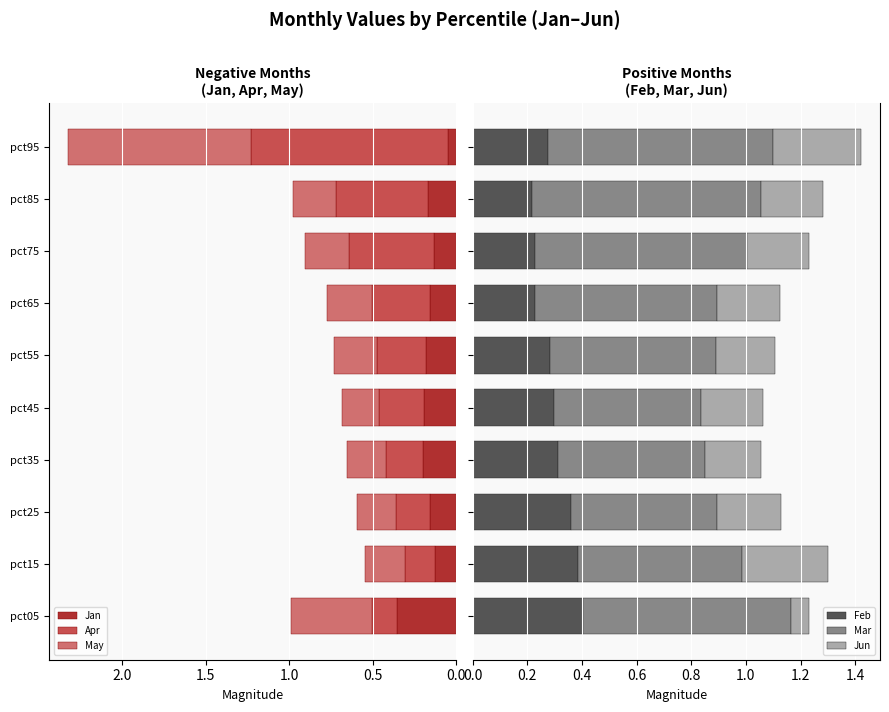

What are all the series names shown in the legend?

Jan, Apr, May, Feb, Mar, Jun